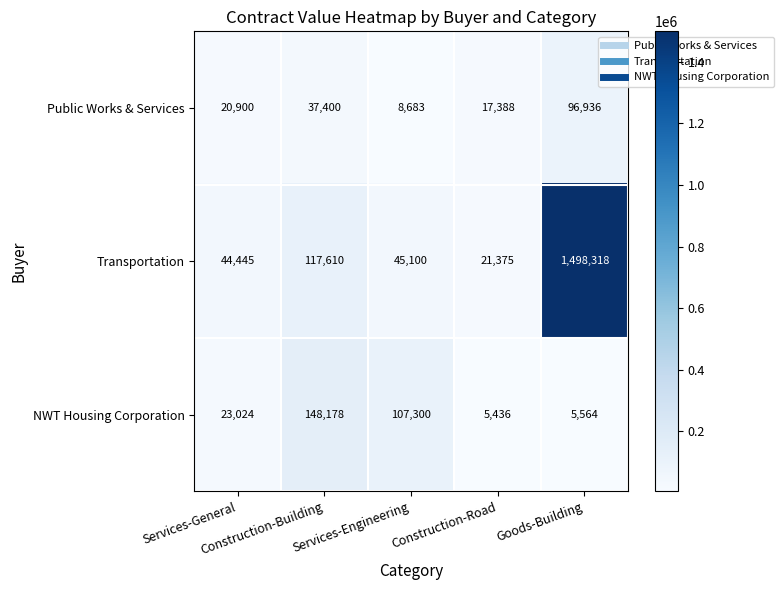

At which category is the sum across all series the highest?

Goods-Building